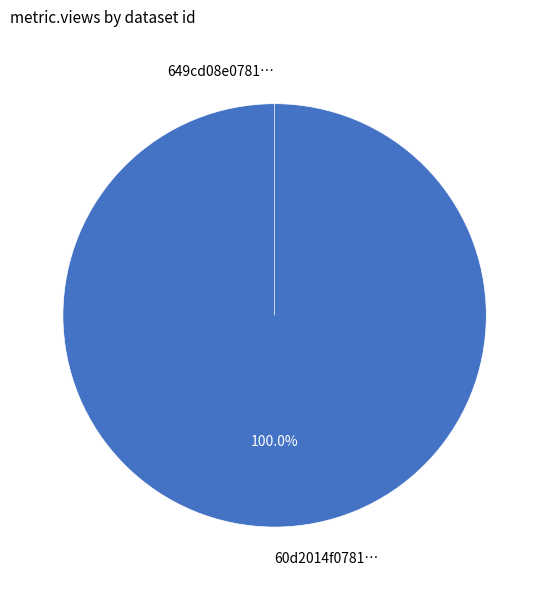

To the nearest percent, what is the combined percentage of 649cd08e078190ea902176f6 and 60d2014f0781901de8633241?

100%